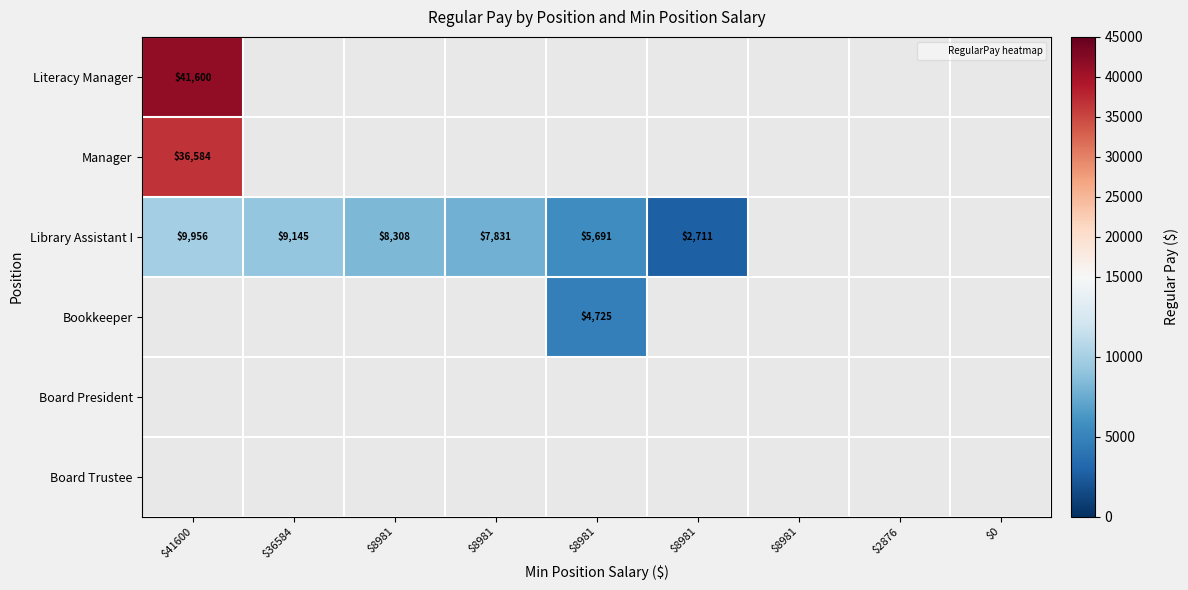

List the labels in order of Board President value, smallest first.

$41600, $36584, $8981, $8981, $8981, $8981, $8981, $2876, $0